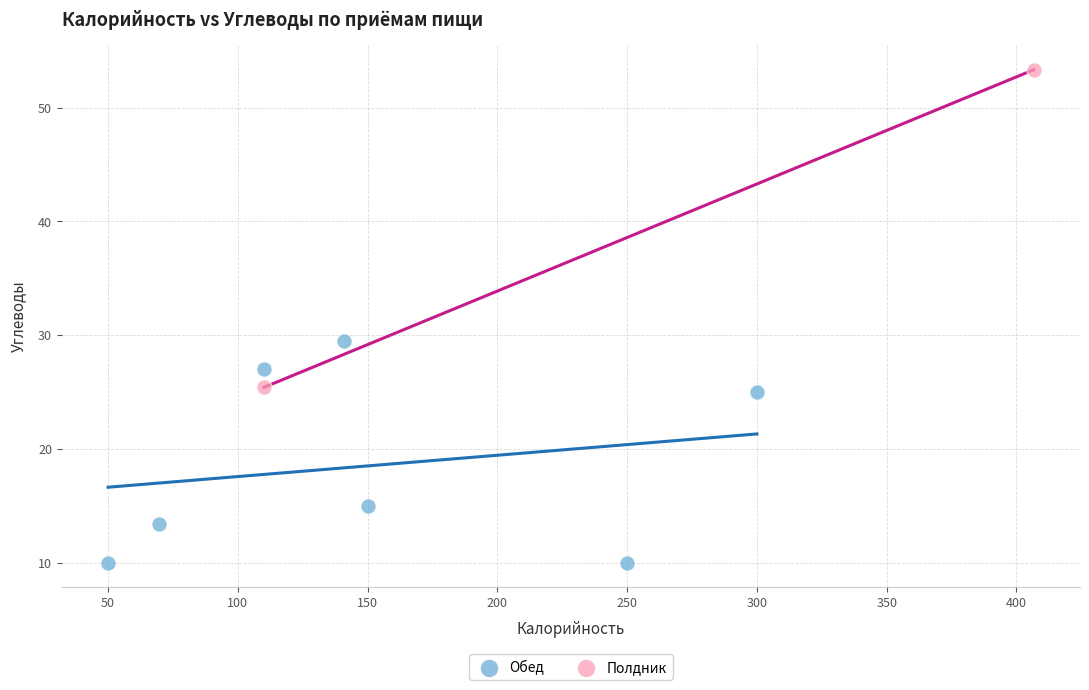

What are all the series names shown in the legend?

Обед, Полдник